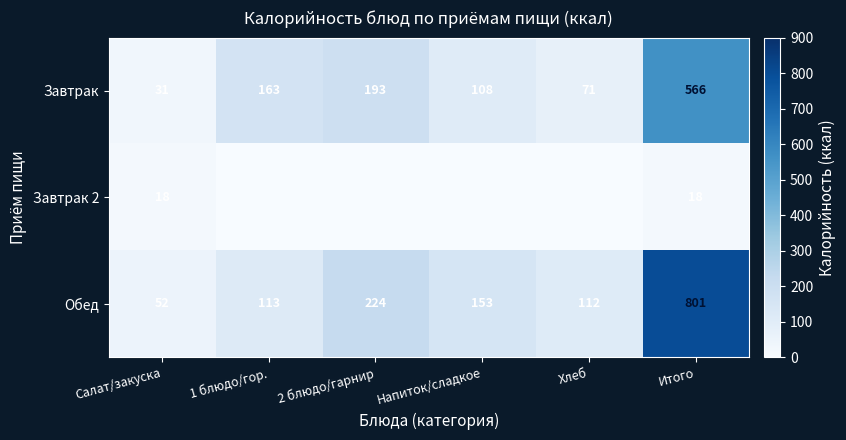

What is the difference between the Завтрак values at Хлеб and Напиток/сладкое?

37